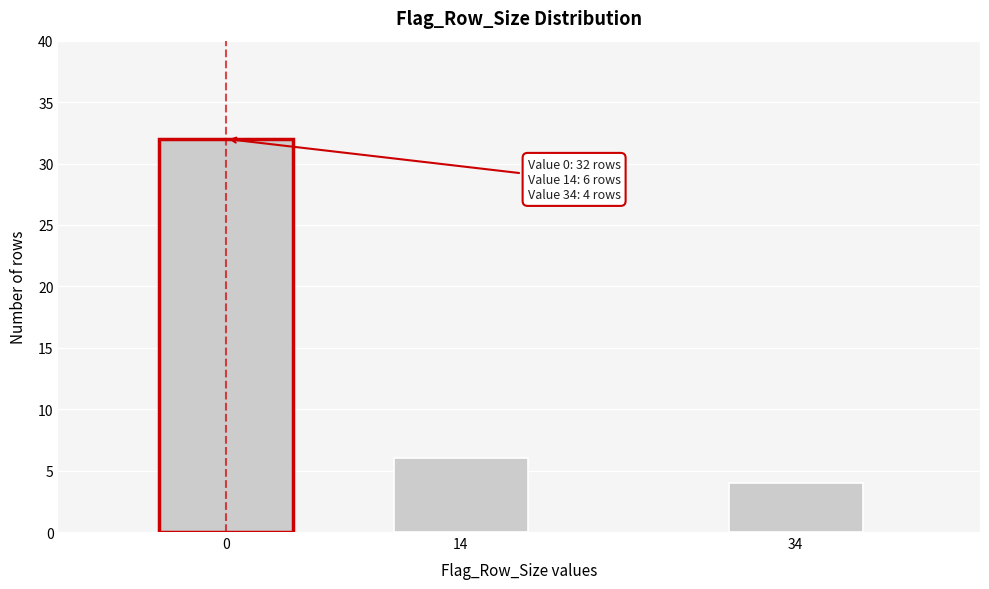

Reading right to left, extract all data points from this chart.

4	6	32